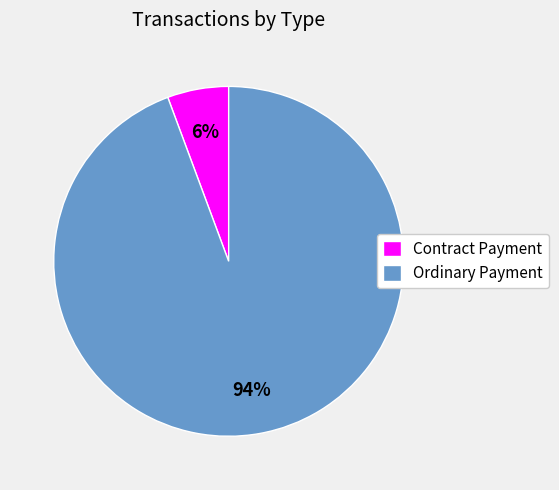

To the nearest percent, what portion does Ordinary Payment represent?

94%